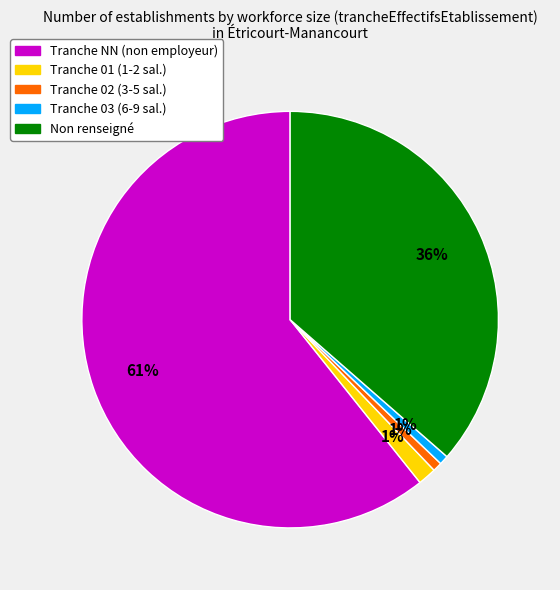

To the nearest percent, what is the average slice percentage?

20%